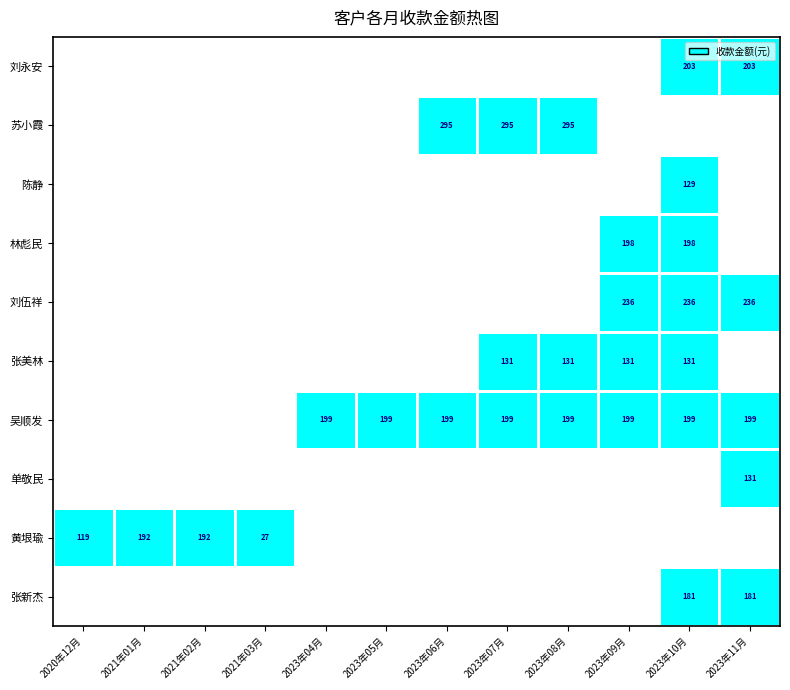

At how many categories does at least one series exceed 51?

11